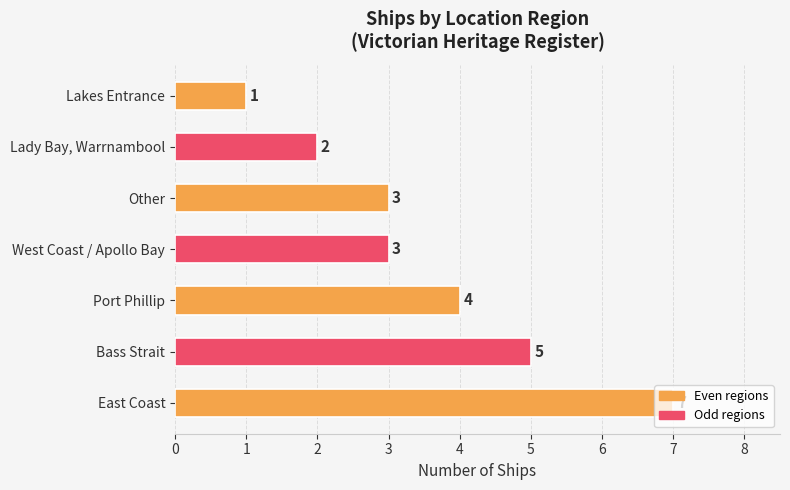

What is the sum of all values?

25